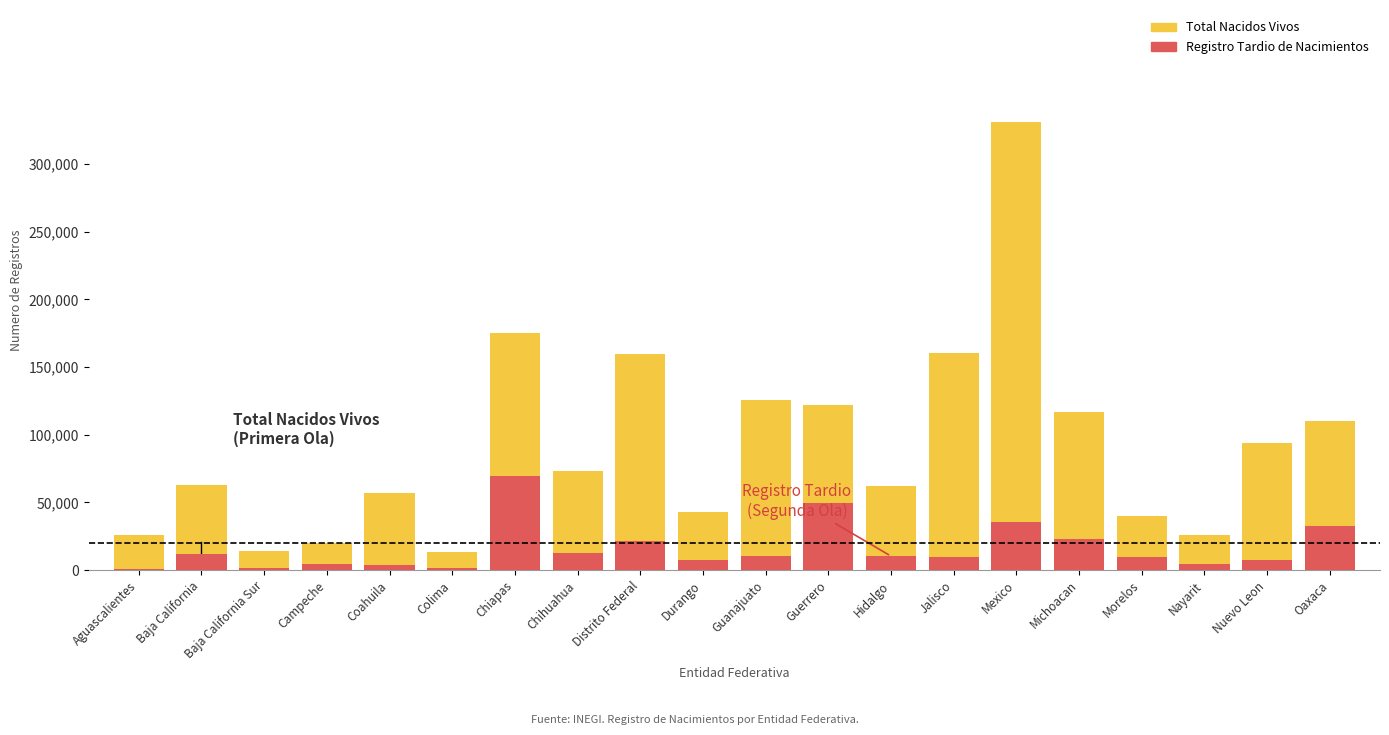

Read the Total Nacidos Vivos value at Chihuahua.

73446